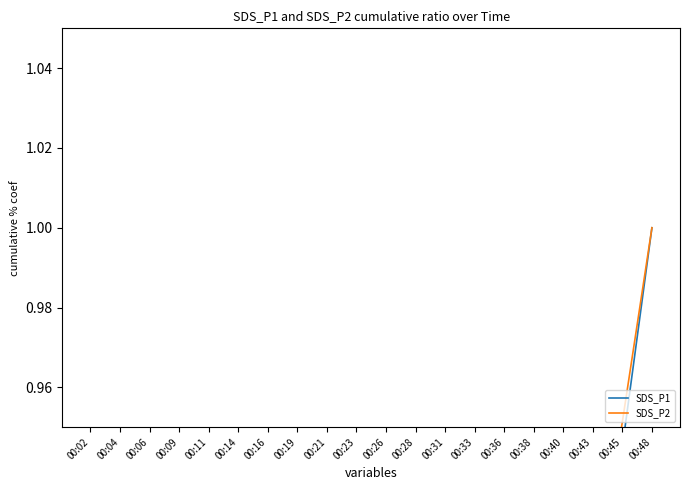

True or false: SDS_P2 has more than 1 interior local peaks.

False